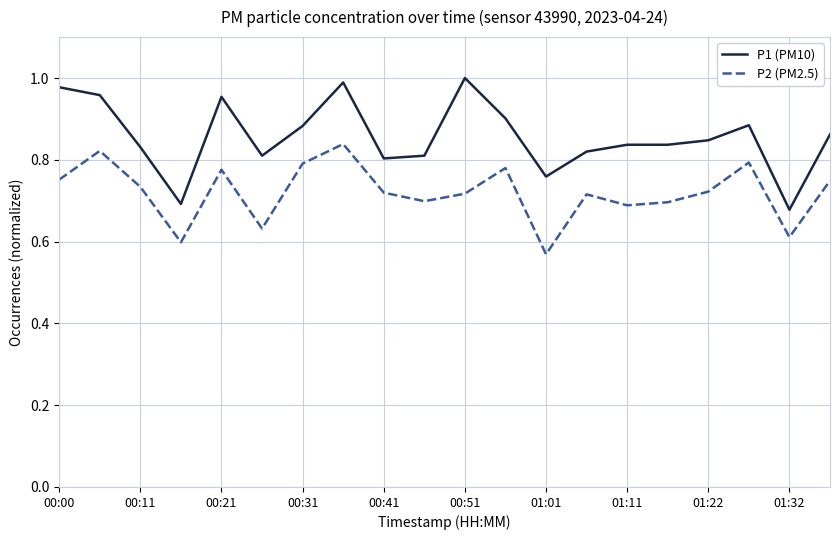

List the series in order of their peak value, highest first.

P1 (PM10), P2 (PM2.5)